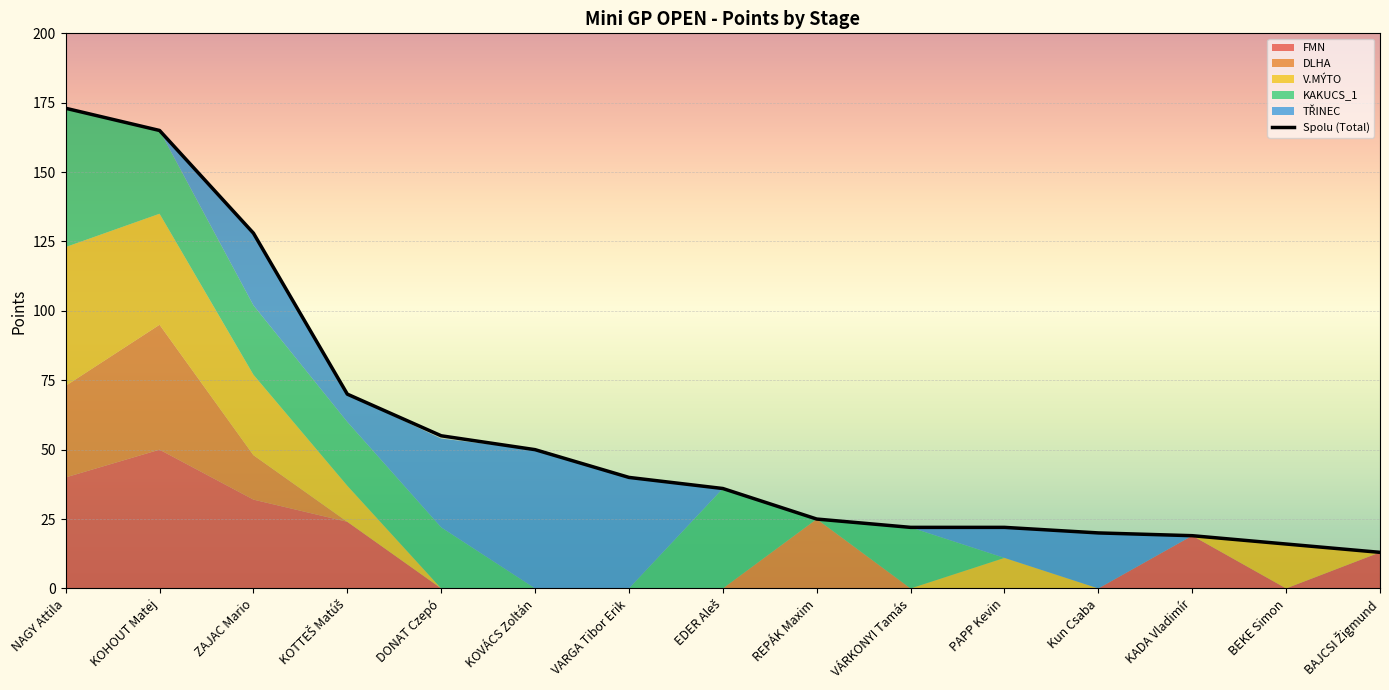

Does the chart display data point markers on the line(s)?

No